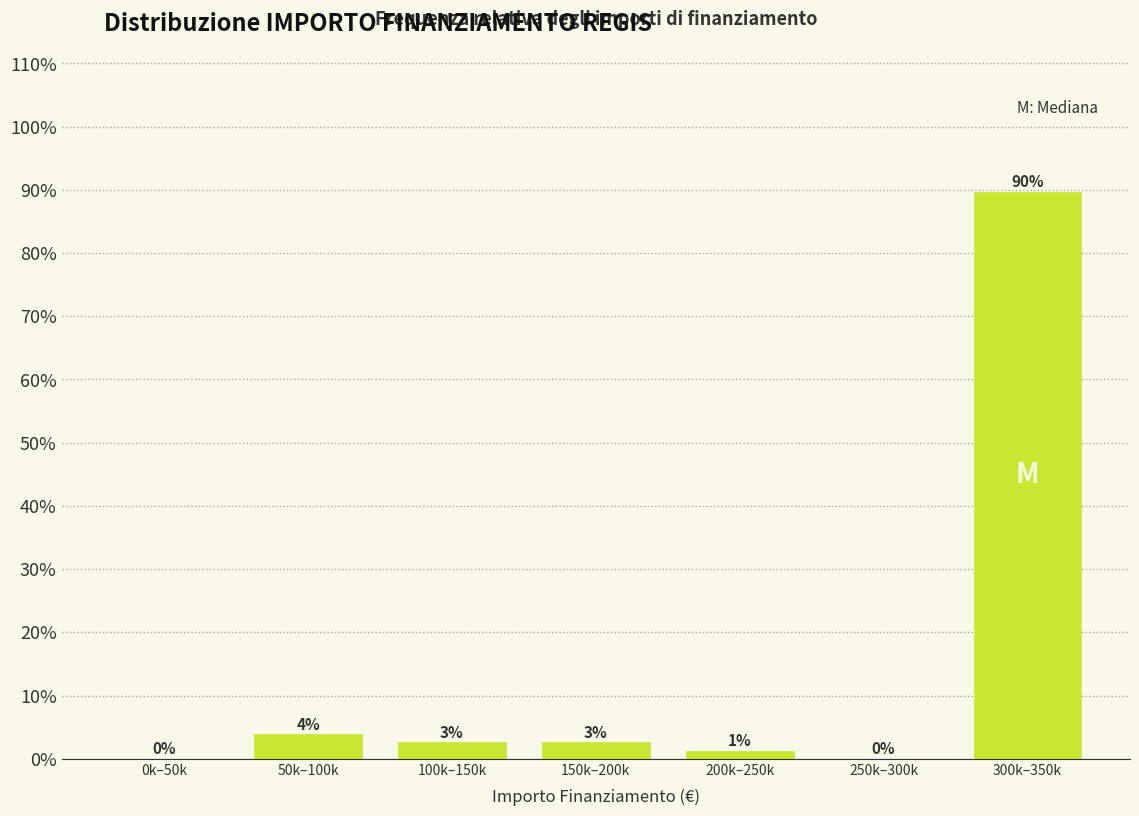

Are the bars horizontal?

No